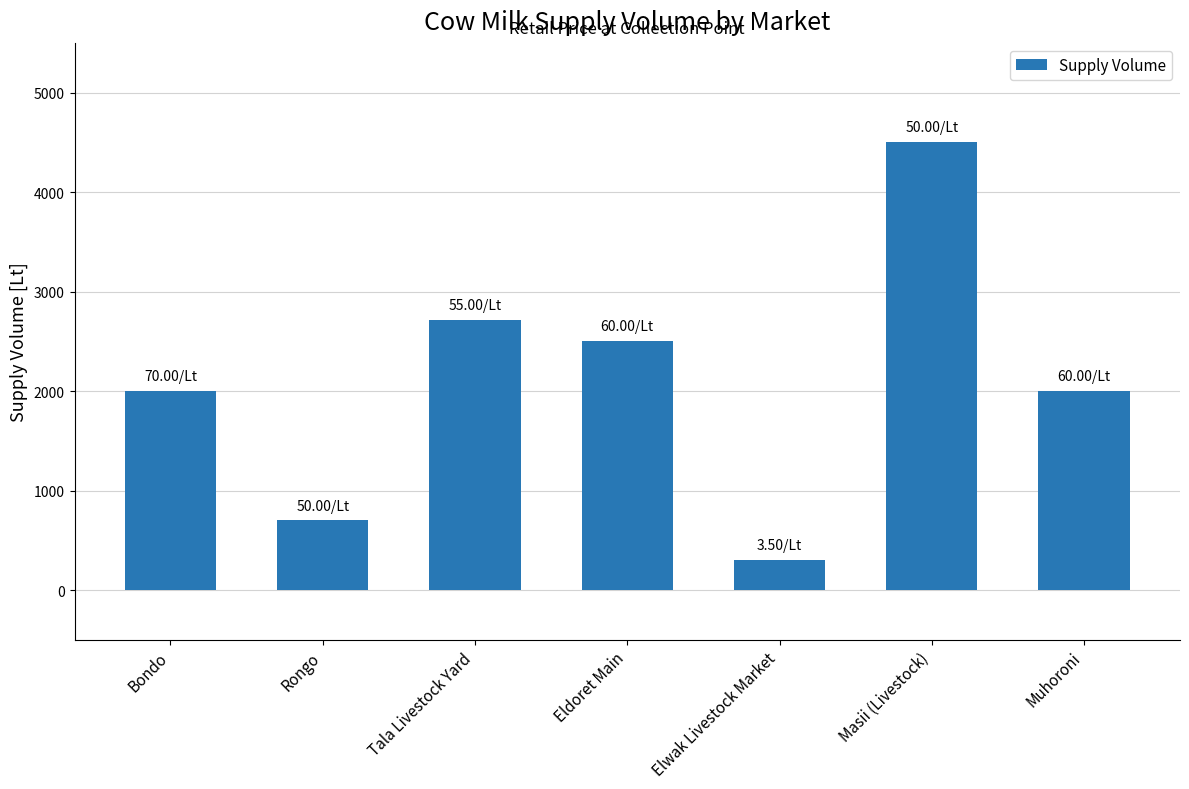

Count the number of categories in the chart.

7